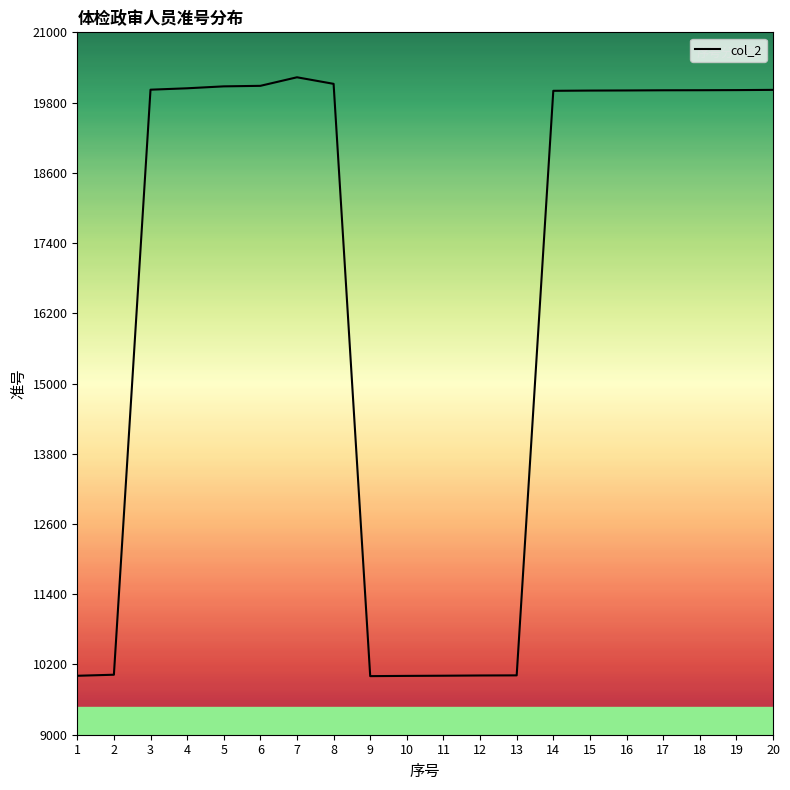

At which category does the chart reach its peak across all series?

7